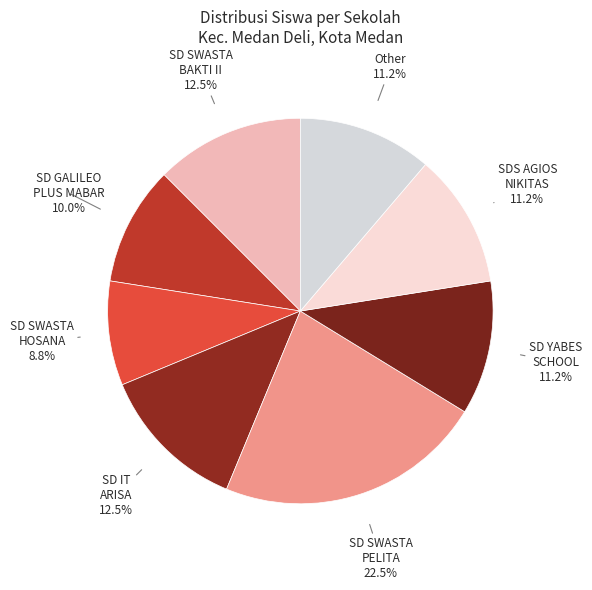

Which slice is the smallest?

SD SWASTA HOSANA